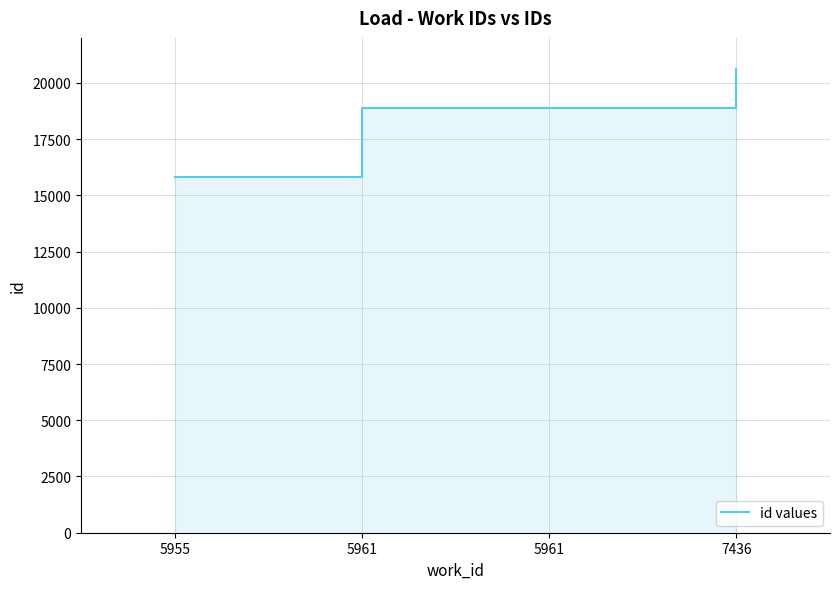

True or false: the data has more than 0 interior local peaks.

False